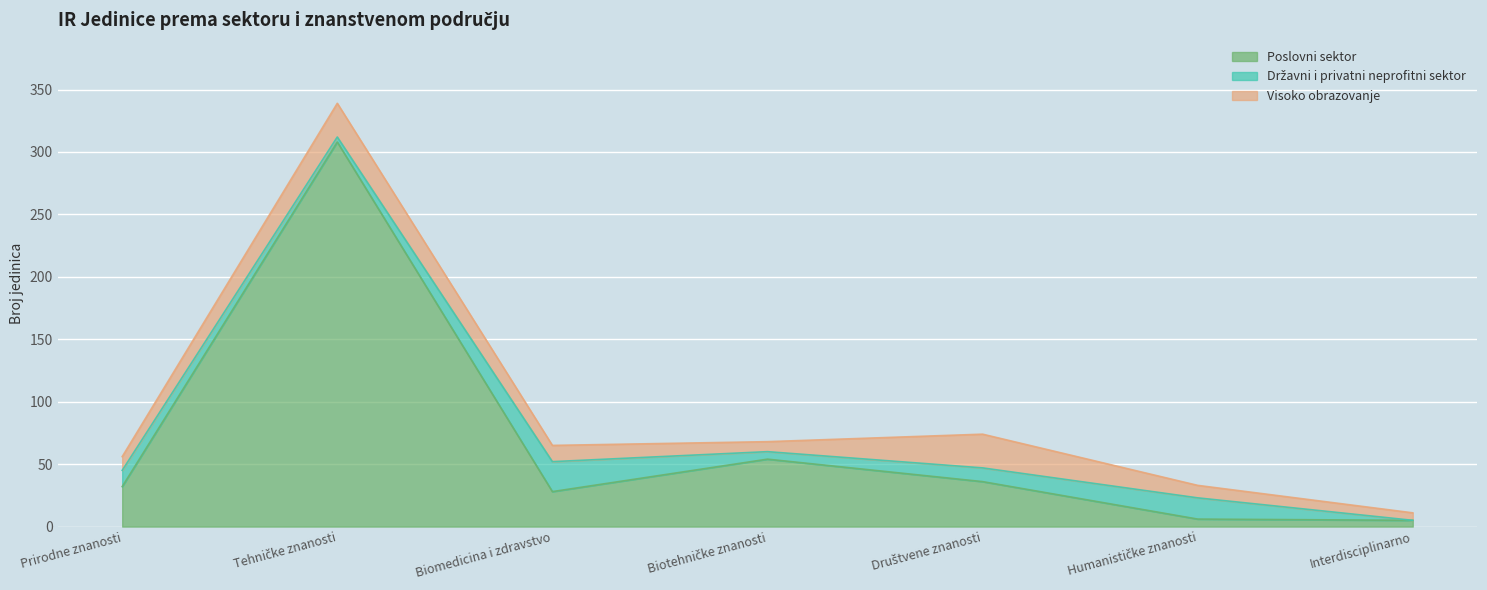

Which category has the highest value in the Visoko obrazovanje series?

Tehničke znanosti